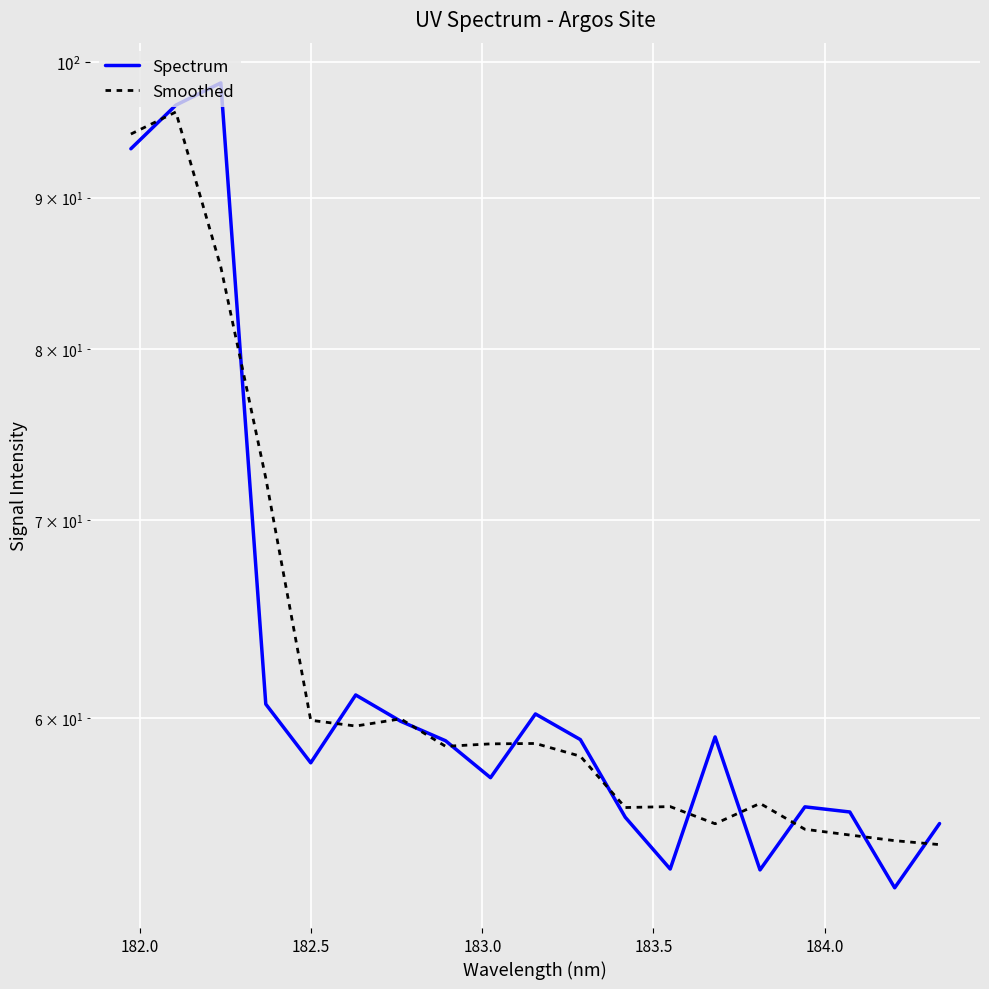

Reading right to left, list all the values displayed in this chart.

Spectrum: 55.3	52.6	55.8	56.0	53.3	59.1	53.4	55.6	59.0	60.2	57.3	59.0	59.9	61.1	58.0	60.7	98.4	96.7	93.5
Smoothed: 54.4	54.6	54.8	55.0	56.2	55.3	56.0	56.0	58.3	58.8	58.8	58.7	60.0	59.6	59.9	72.3	85.3	96.2	94.6